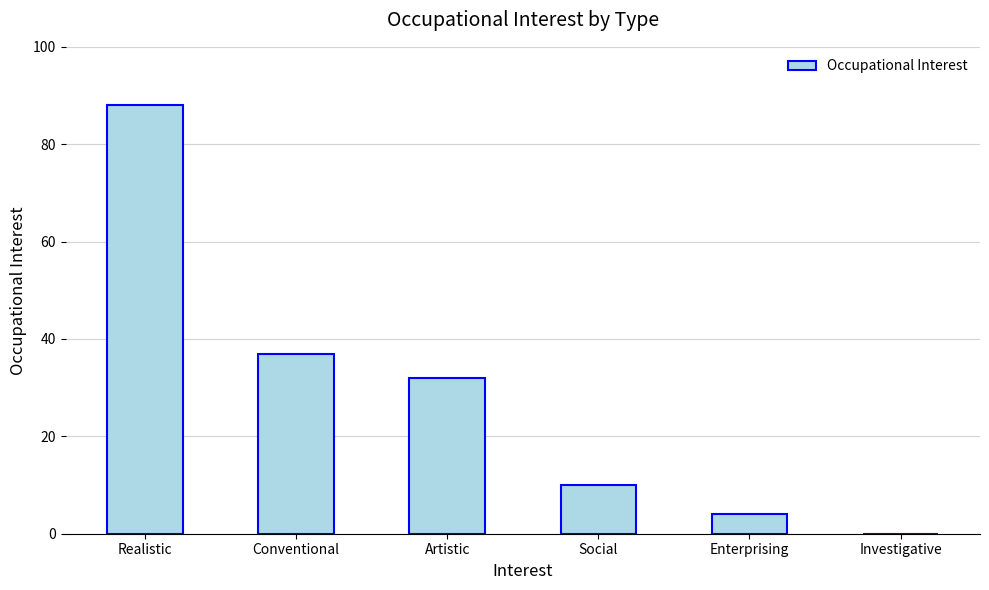

What is the sum of all values?

171